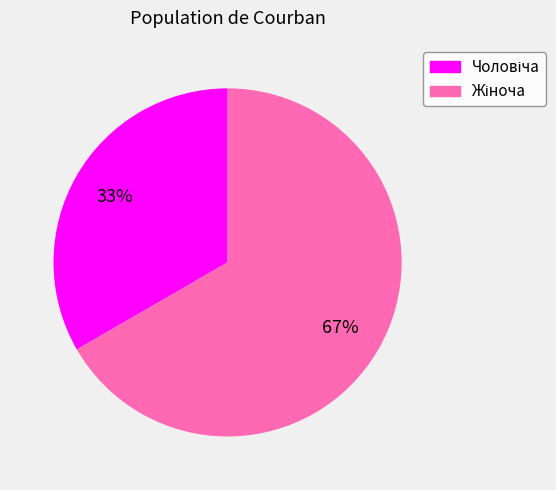

To the nearest percent, what is the average slice percentage?

50%